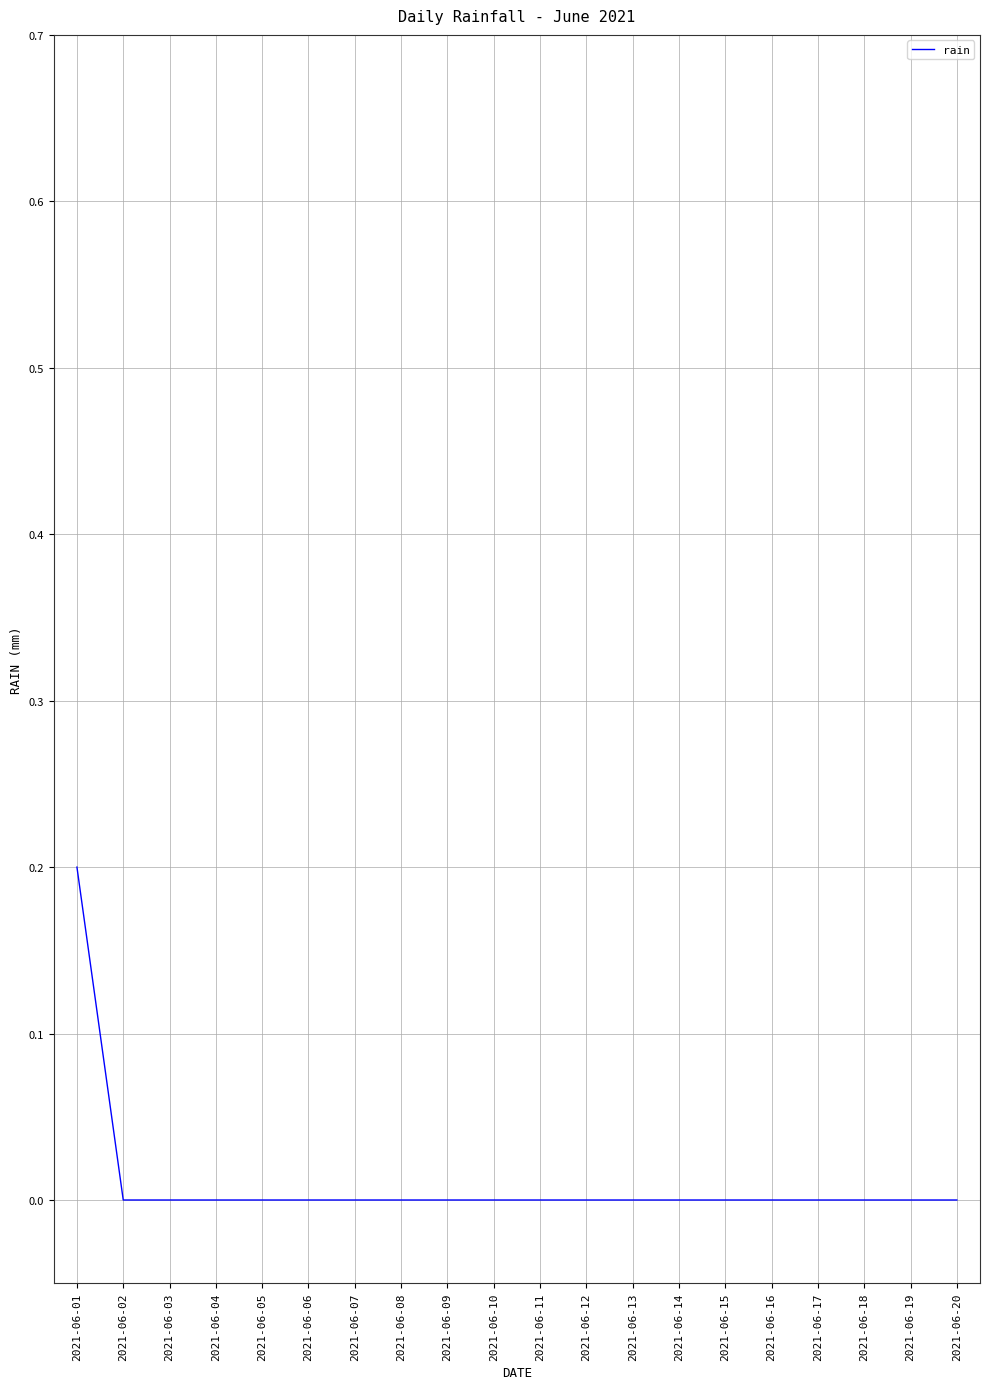

At which category does the chart reach its peak across all series?

2021-06-01